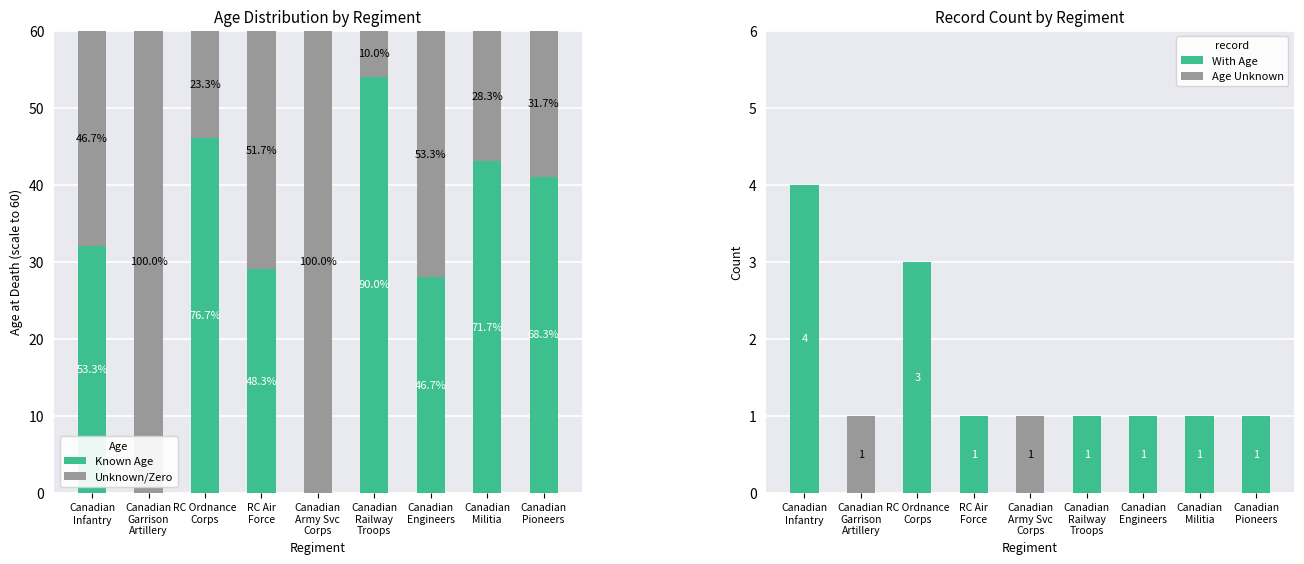

What is the difference between the second highest and second lowest values in the Age Unknown series?

1